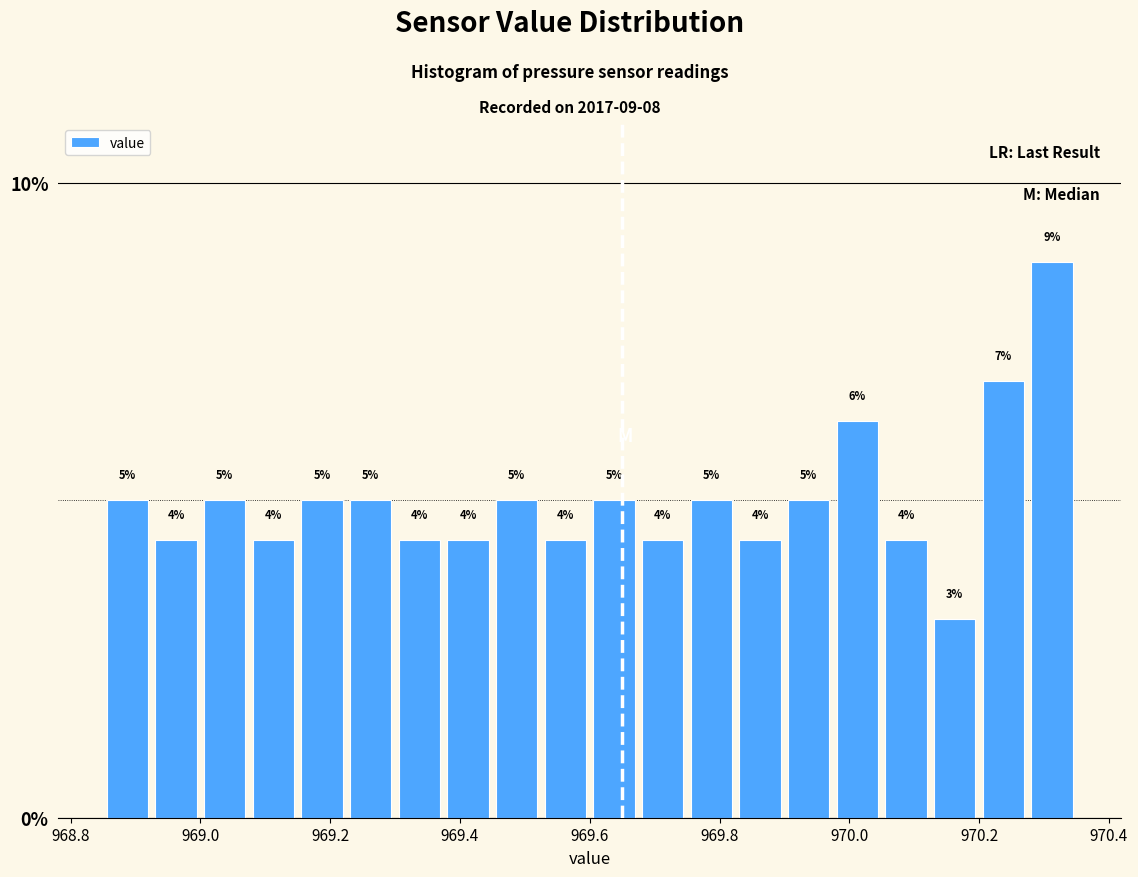

Read against the x-axis, roughly where is the centre of the tallest bar?

970.32